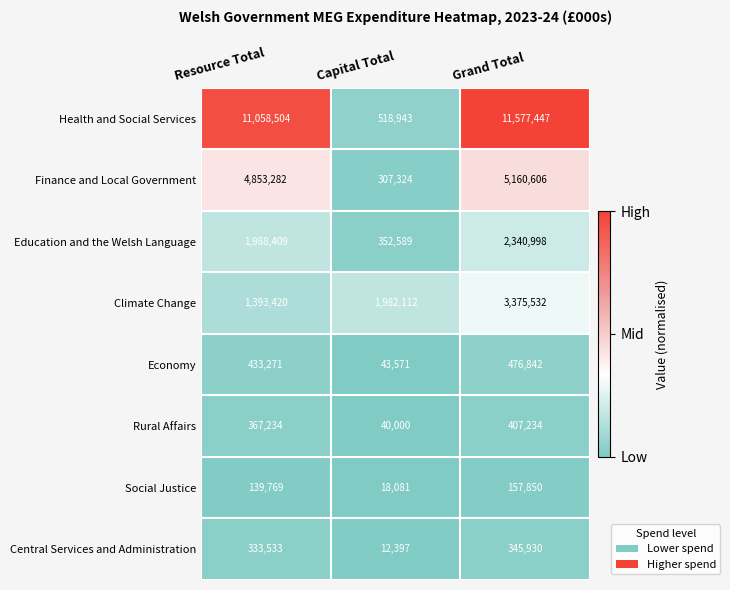

Is it true that Climate Change equals 1982112 at Capital Total?

True